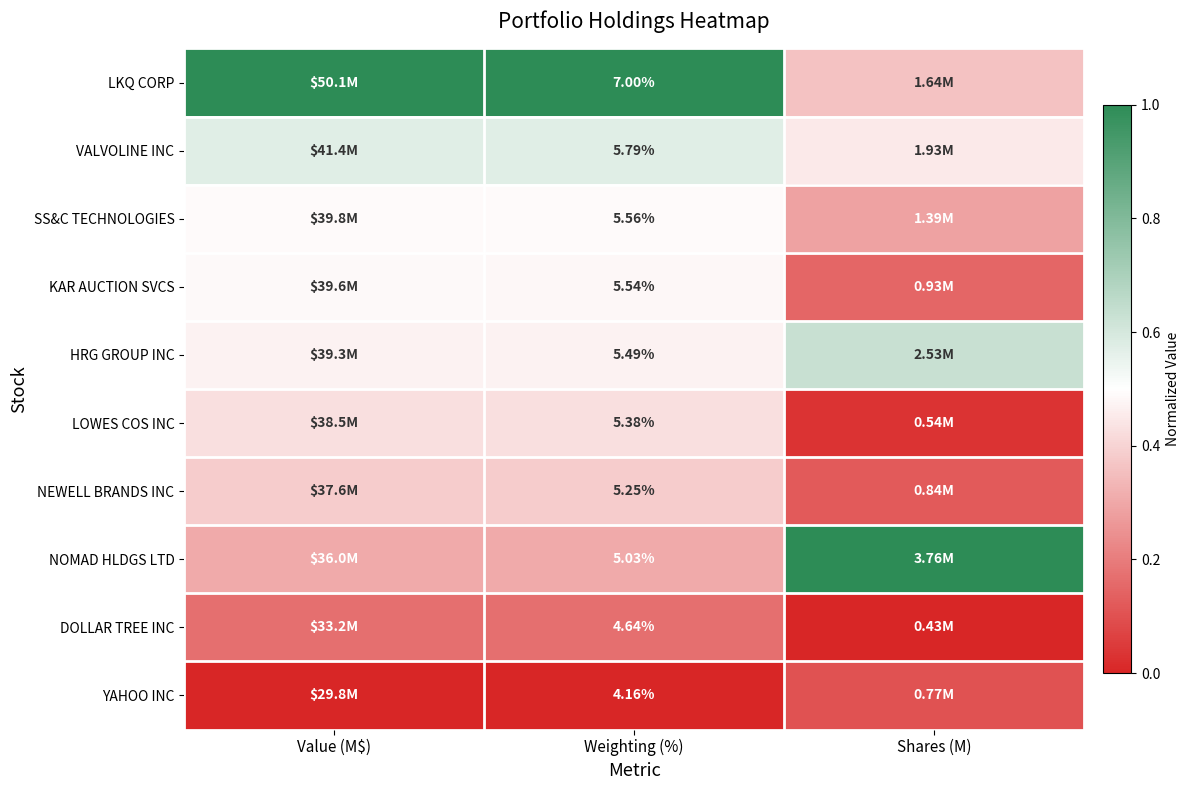

At Weighting (%), list the series in order from smallest to largest.

YAHOO INC, DOLLAR TREE INC, NOMAD HLDGS LTD, NEWELL BRANDS INC, LOWES COS INC, HRG GROUP INC, KAR AUCTION SVCS, SS&C TECHNOLOGIES, VALVOLINE INC, LKQ CORP